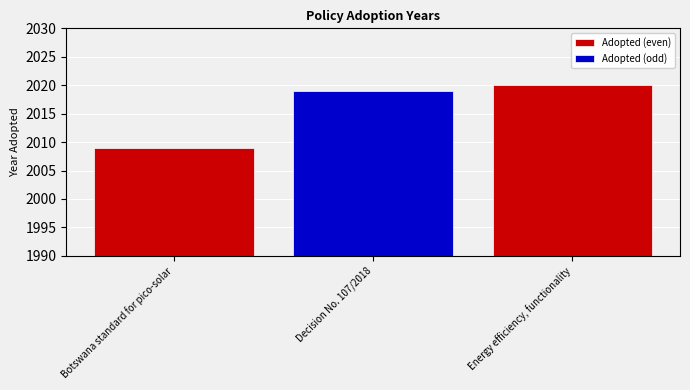

What is the label of the 2nd bar from the left?

Decision No. 107/2018